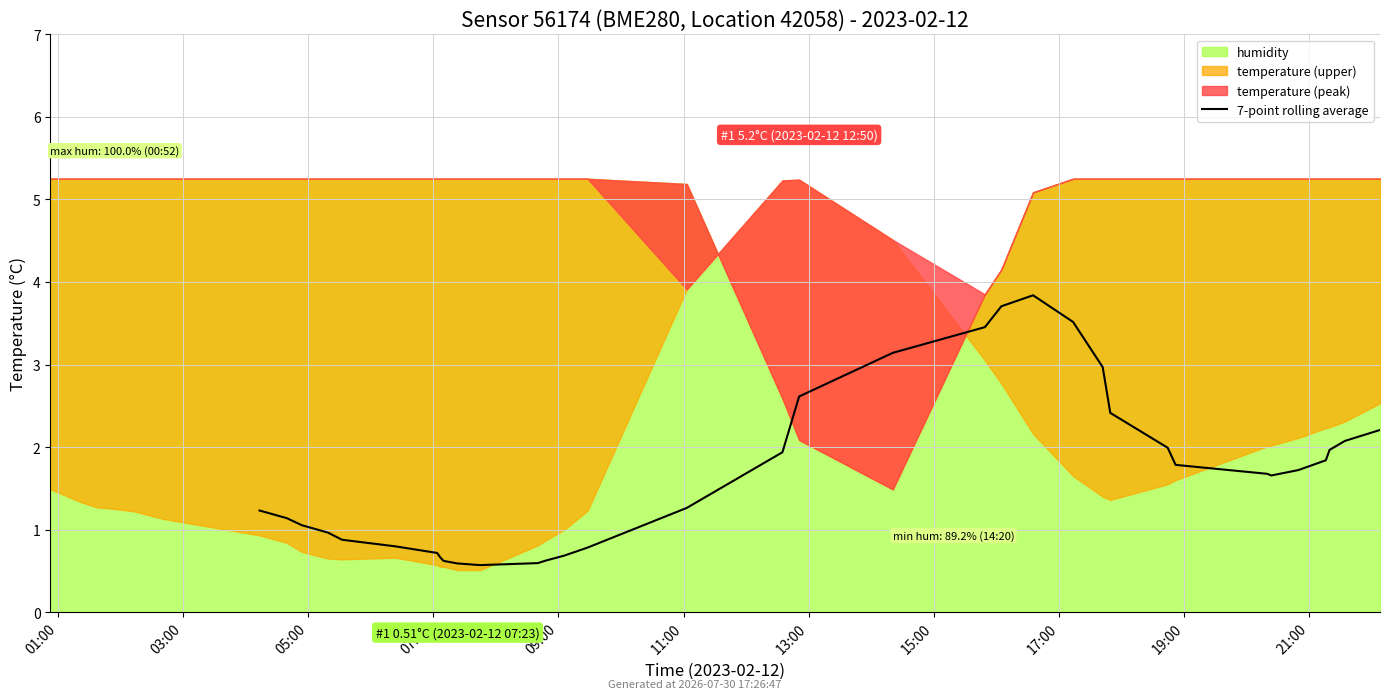

Reading left to right, what are all the values shown in this chart?

1.2	1.1	1.1	1.0	0.9	0.8	0.7	0.7	0.6	0.6	0.6	0.6	0.6	0.7	0.8	1.3	1.9	2.6	3.1	3.5	3.7	3.8	3.5	3.0	2.4	2.0	1.8	1.7	1.7	1.7	1.8	2.0	2.1	2.2